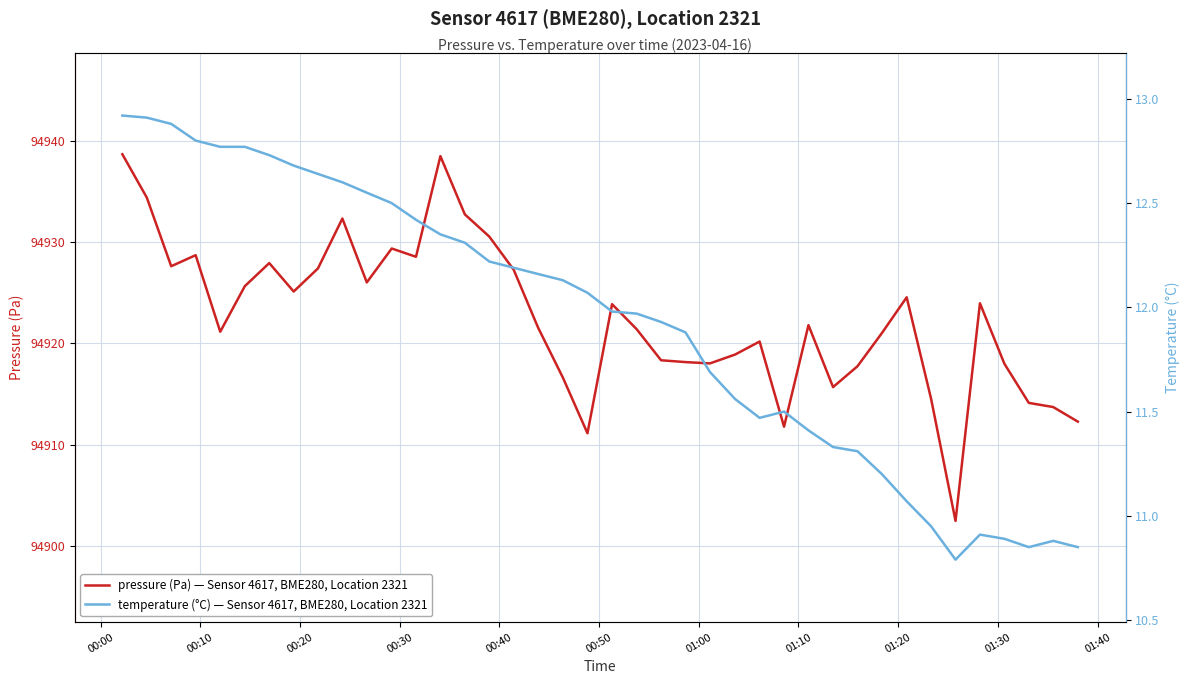

True or false: pressure has more than 1 points higher than both neighbors.

True